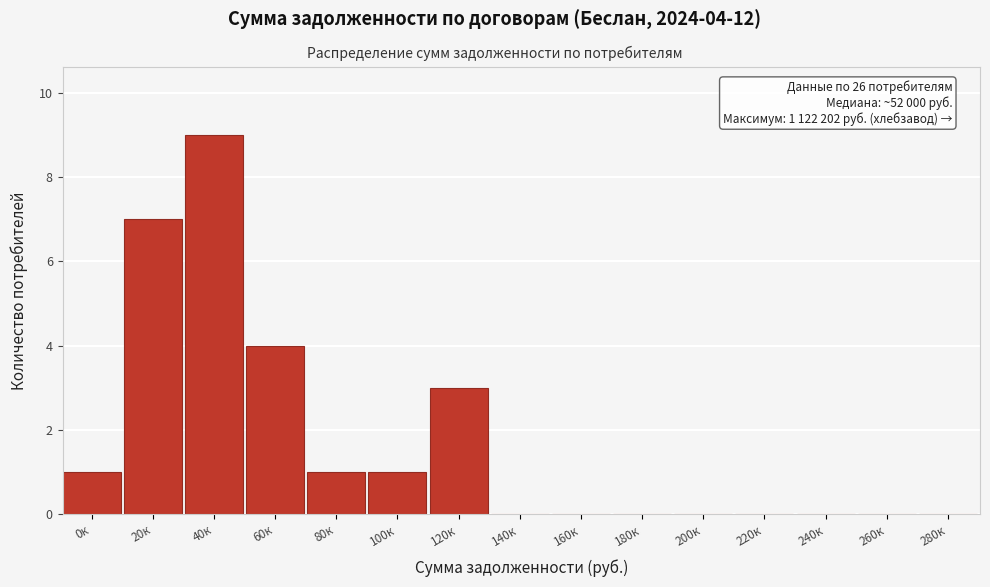

Reading right to left, what are all the values shown in this chart?

280к=0	260к=0	240к=0	220к=0	200к=0	180к=0	160к=0	140к=0	120к=3	100к=1	80к=1	60к=4	40к=9	20к=7	0к=1